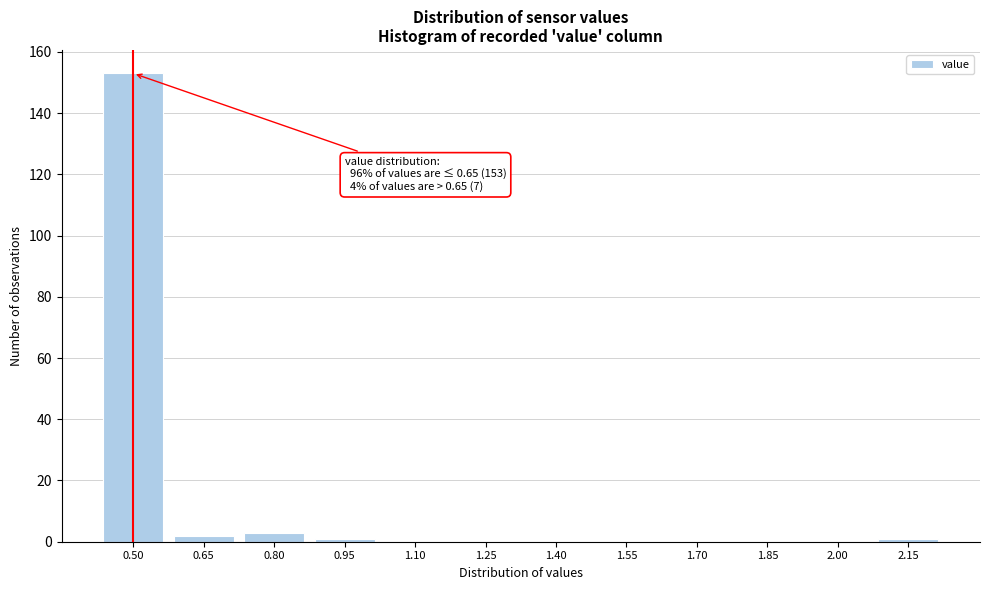

Reading left to right, what are all the values shown in this chart?

0.50=153	0.65=2	0.80=3	0.95=1	1.10=0	1.25=0	1.40=0	1.55=0	1.70=0	1.85=0	2.00=0	2.15=1